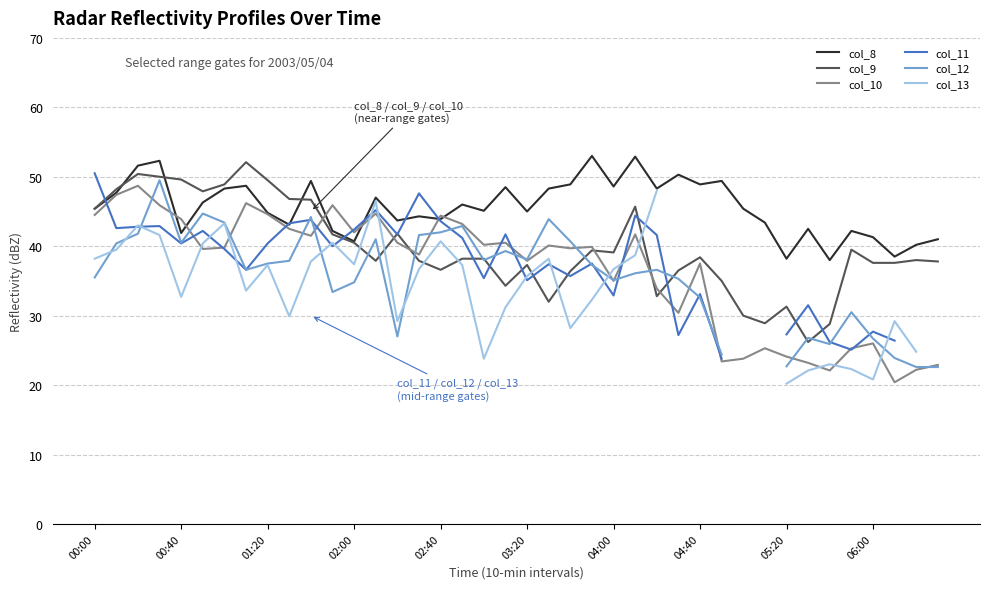

Rank the series at 25 from lowest to highest value.

col_12, col_13, col_10, col_11, col_9, col_8